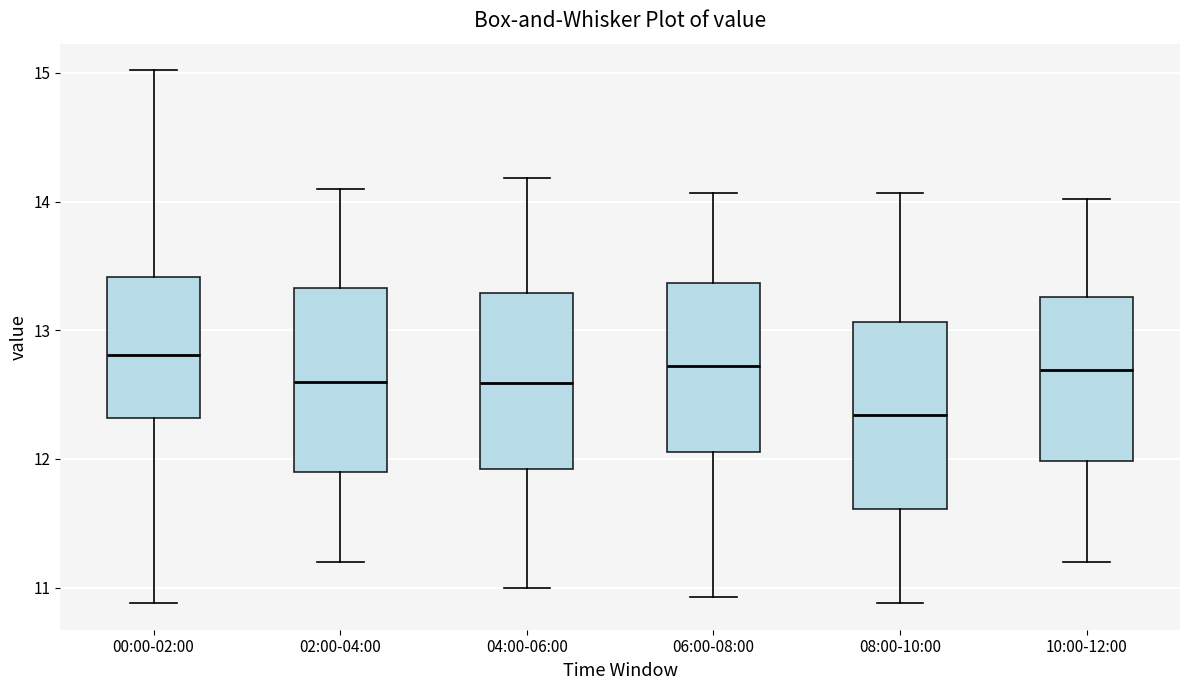

Where does the lower whisker of the box for 08:00-10:00 end on the y-axis? The values are not printed on the chart, so give them approximately, as read against the axis.

10.9